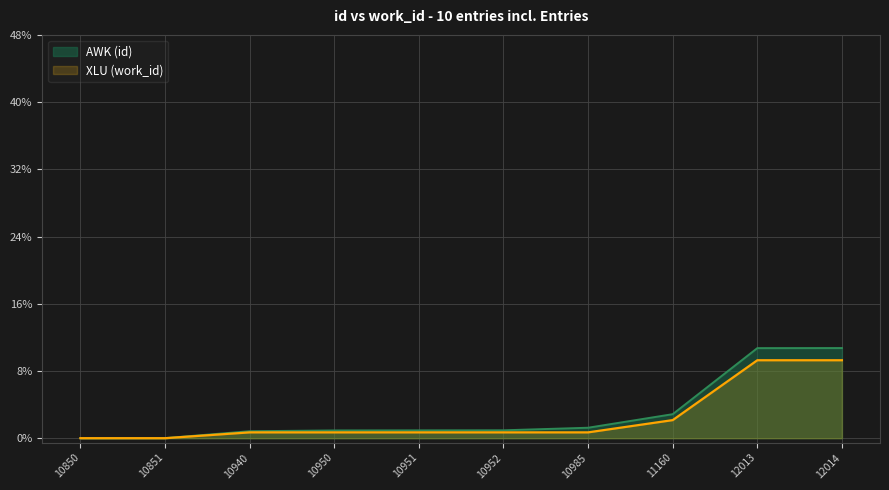

Where is XLU (work_id) nearest to the value 4?

11160